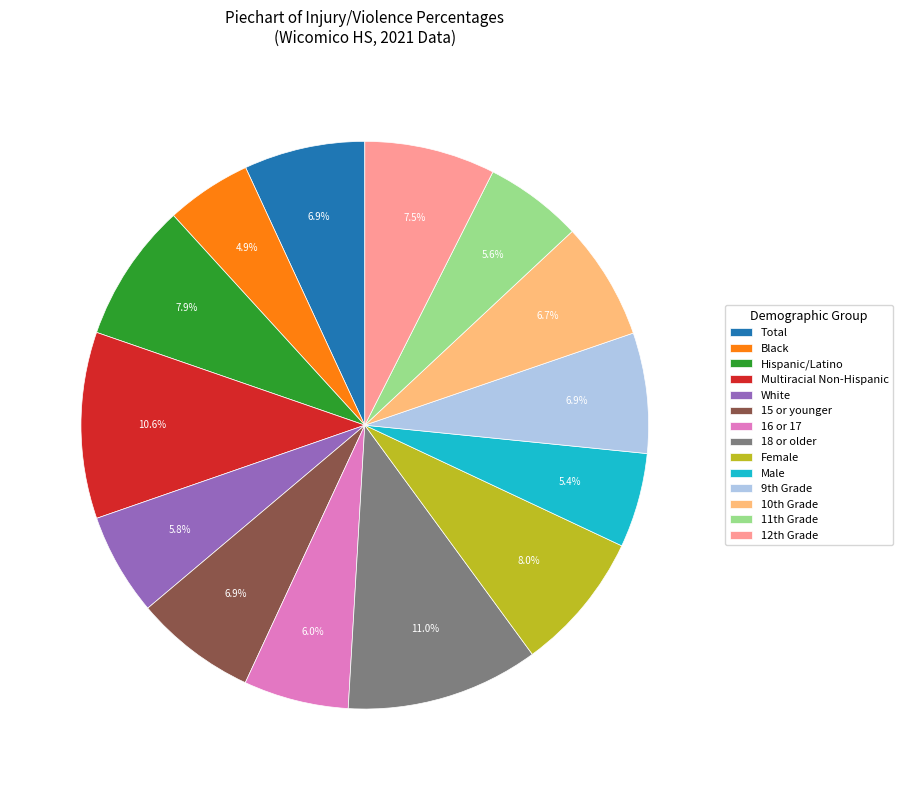

Is Female the majority of the pie?

No